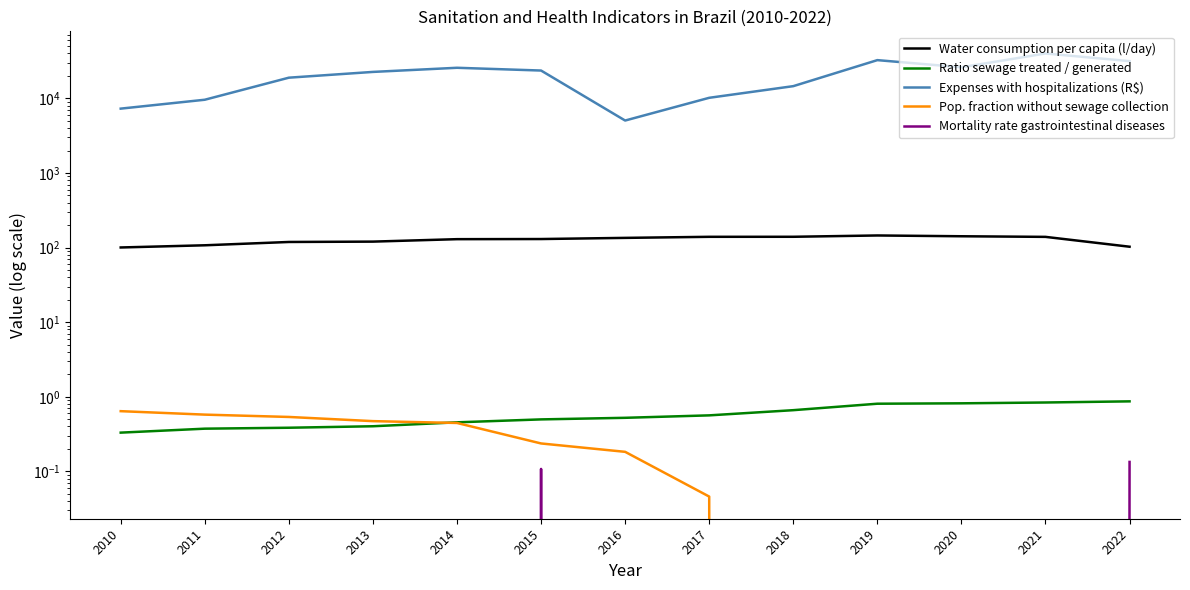

How many values in Mortality rate gastrointestinal diseases are above zero?

2